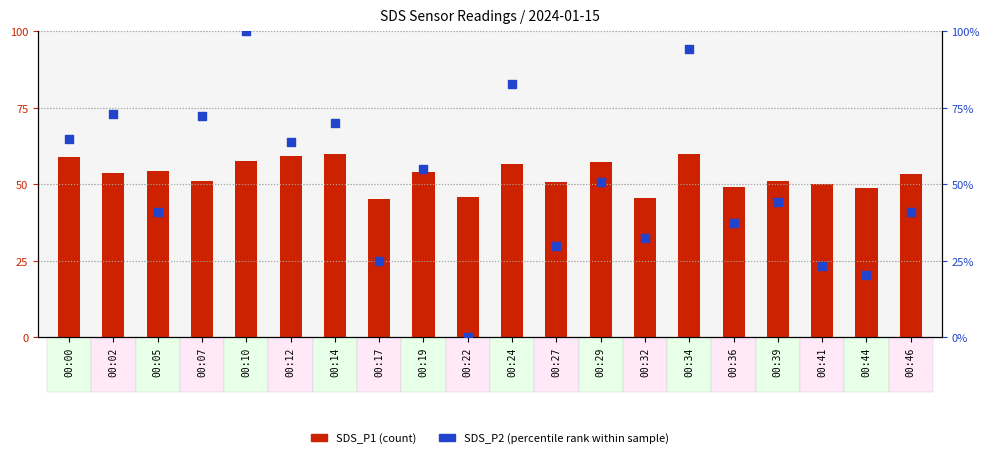

At which category is the sum across all series the highest?

00:10